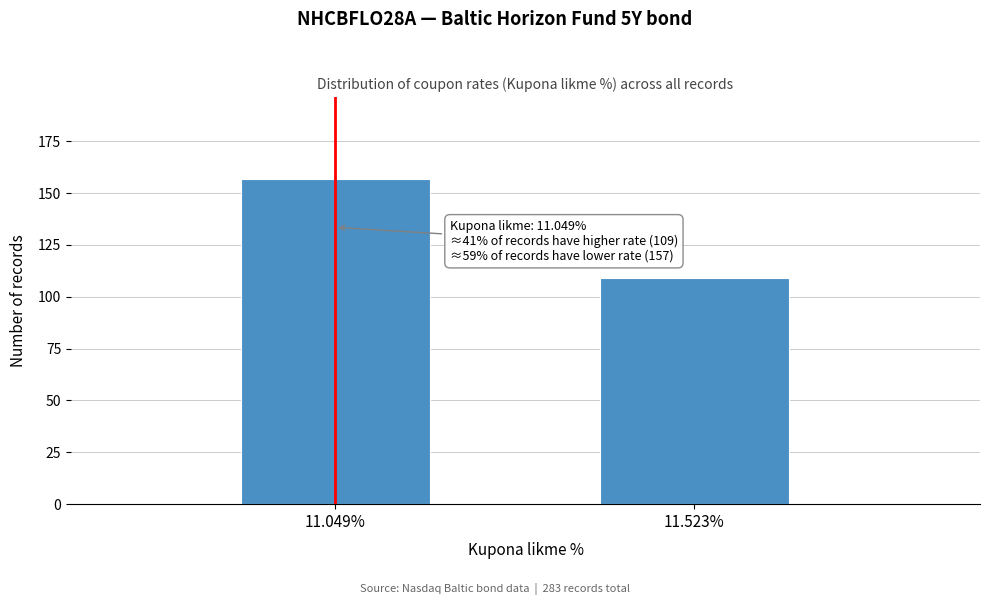

Reading left to right, list all the values displayed in this chart.

11.049%=157	11.523%=109